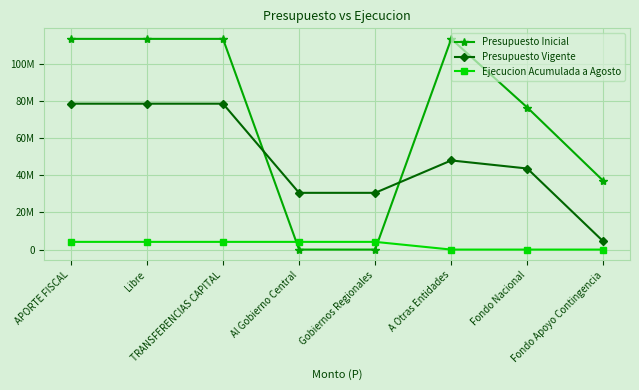

True or false: Presupuesto Vigente has a value of 43675311 at Fondo Nacional.

True